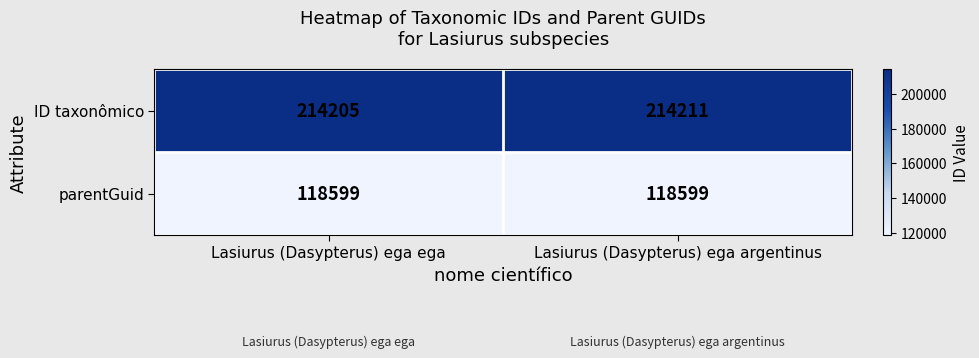

Which series has the widest spread of values?

ID taxonômico